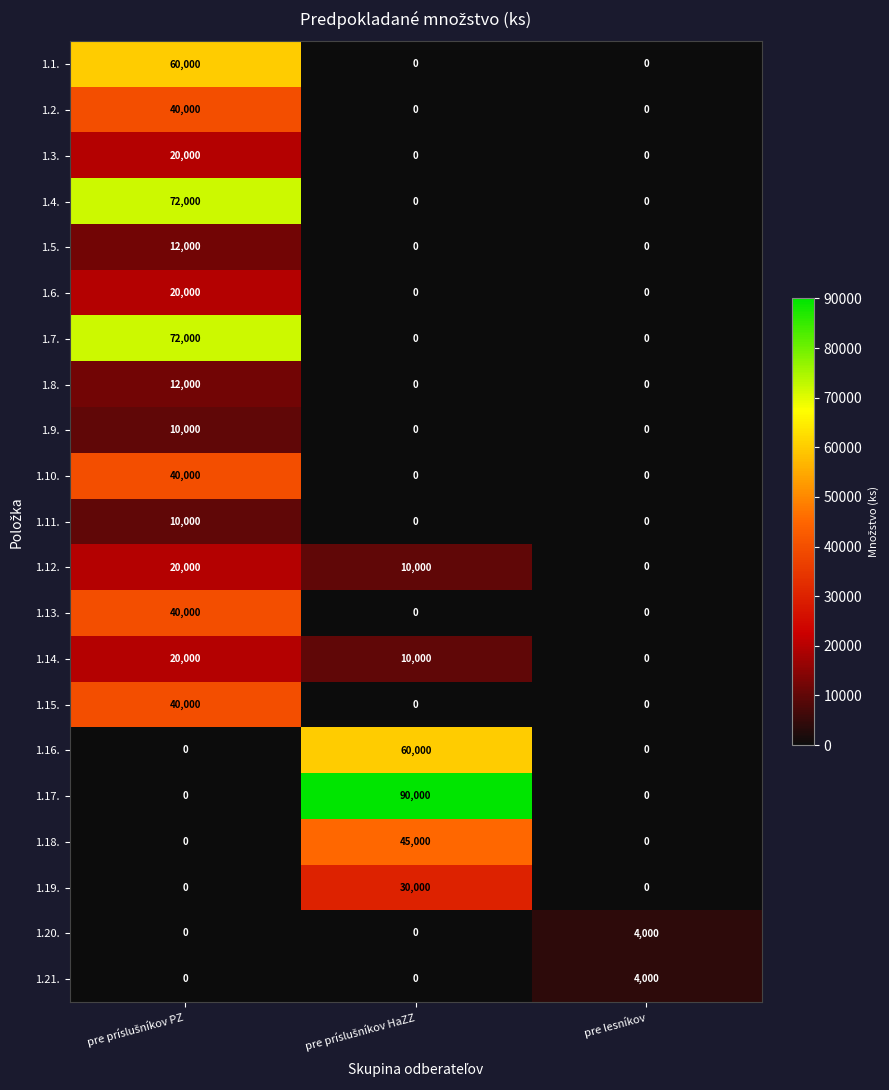

At which label does 1.14. reach its minimum?

pre lesníkov